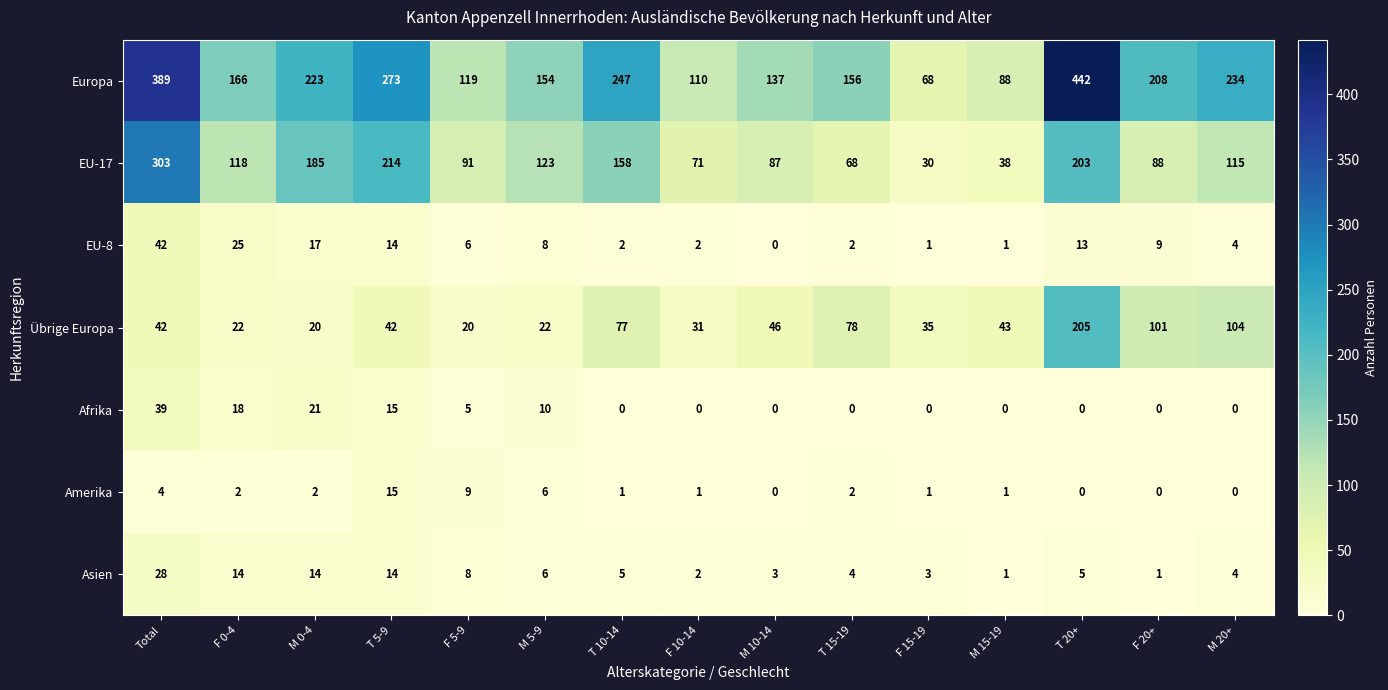

What is the sum of the Afrika values at M 0-4 and T 15-19?

21